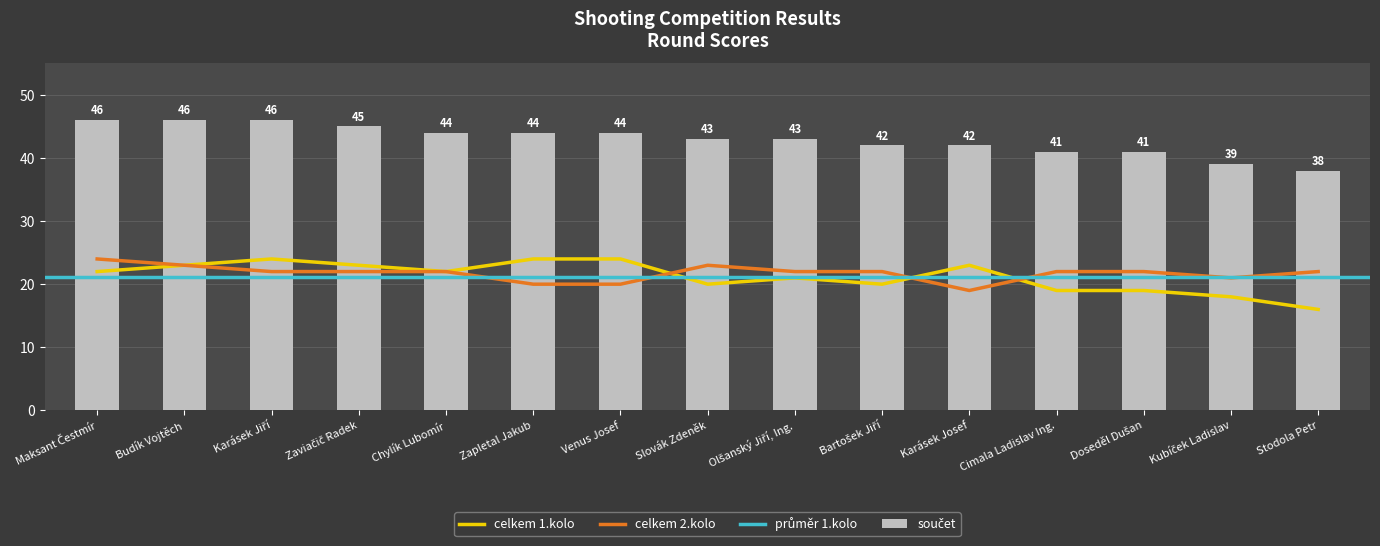

What is the label of the 4th bar from the right?

Cimala Ladislav Ing.